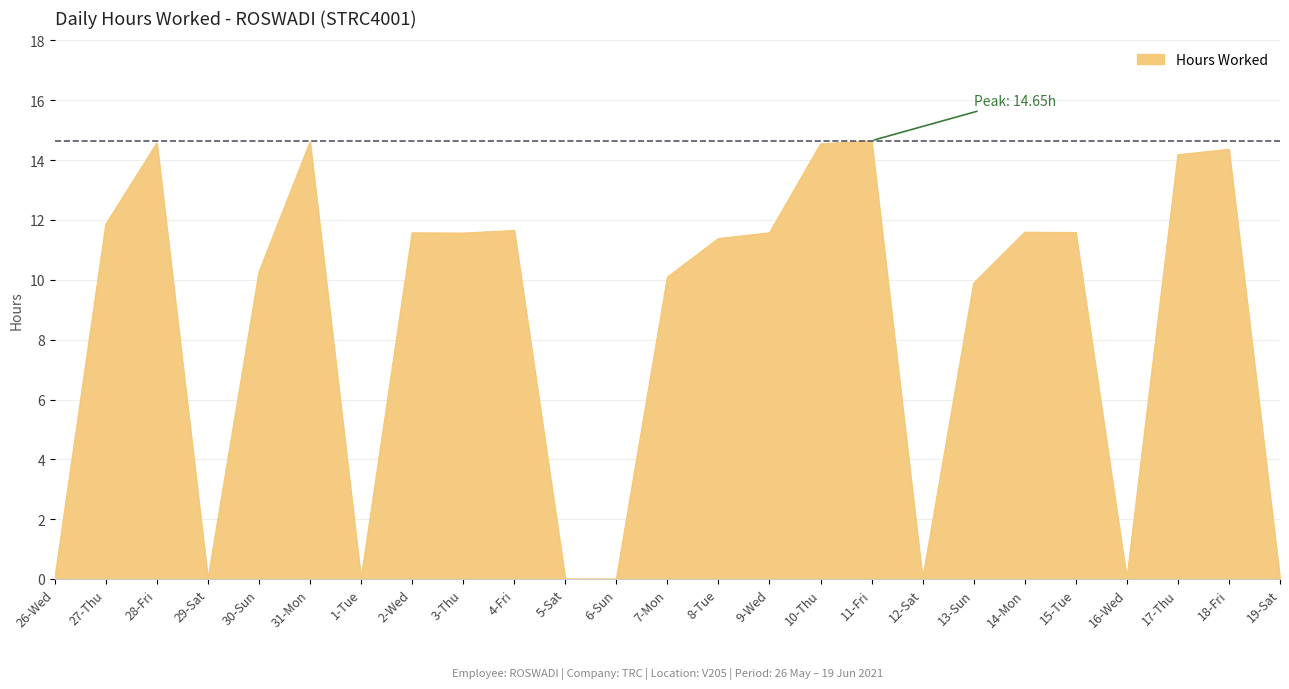

How many distinct data groups are displayed?

1